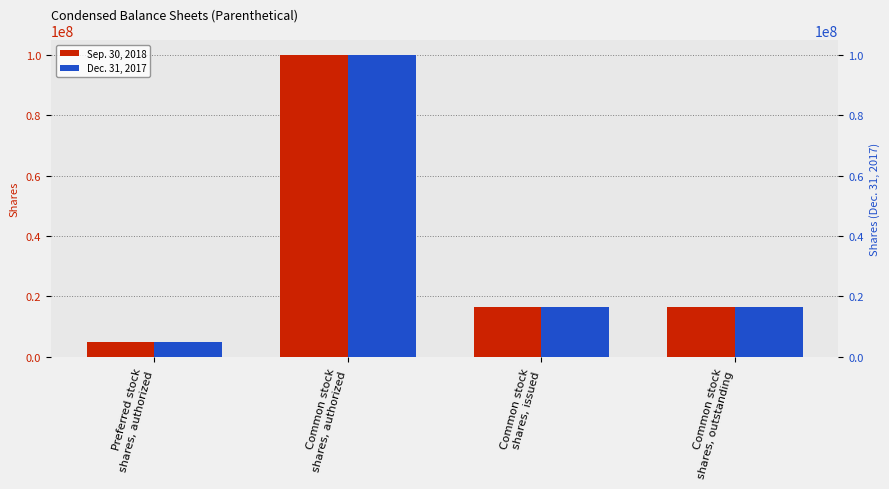

At Common stock
shares, outstanding, list the series in order from largest to smallest.

Sep. 30, 2018, Dec. 31, 2017